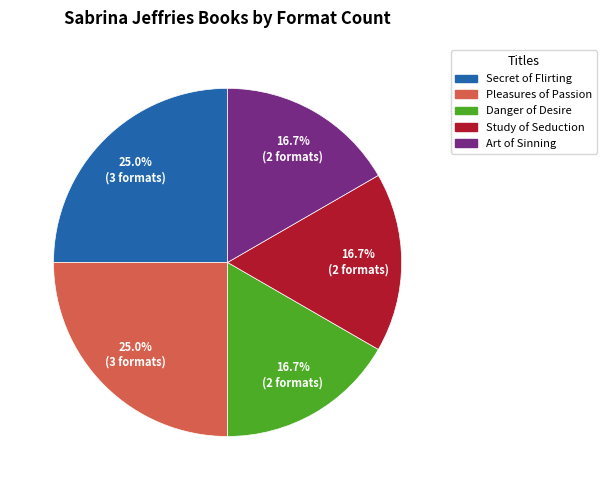

What portion of the pie excludes Pleasures of Passion?

75.0%